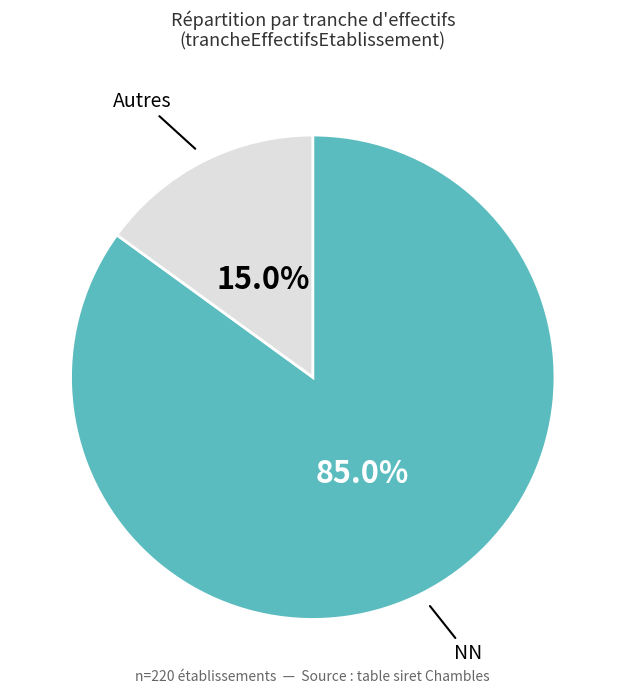

Is there a majority slice in this chart?

Yes